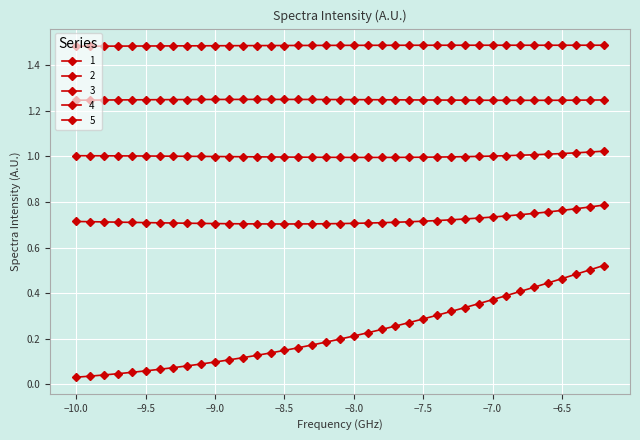

Which series has the largest total across all categories?

5